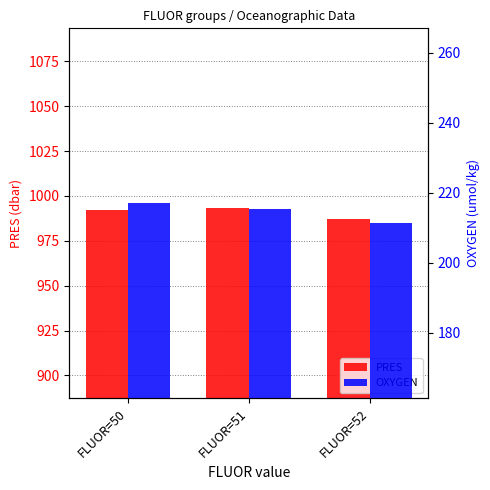

Reading right to left, list all the values displayed in this chart.

PRES: 987.1	993.5	992.2
OXYGEN: 211.2	215.2	216.9